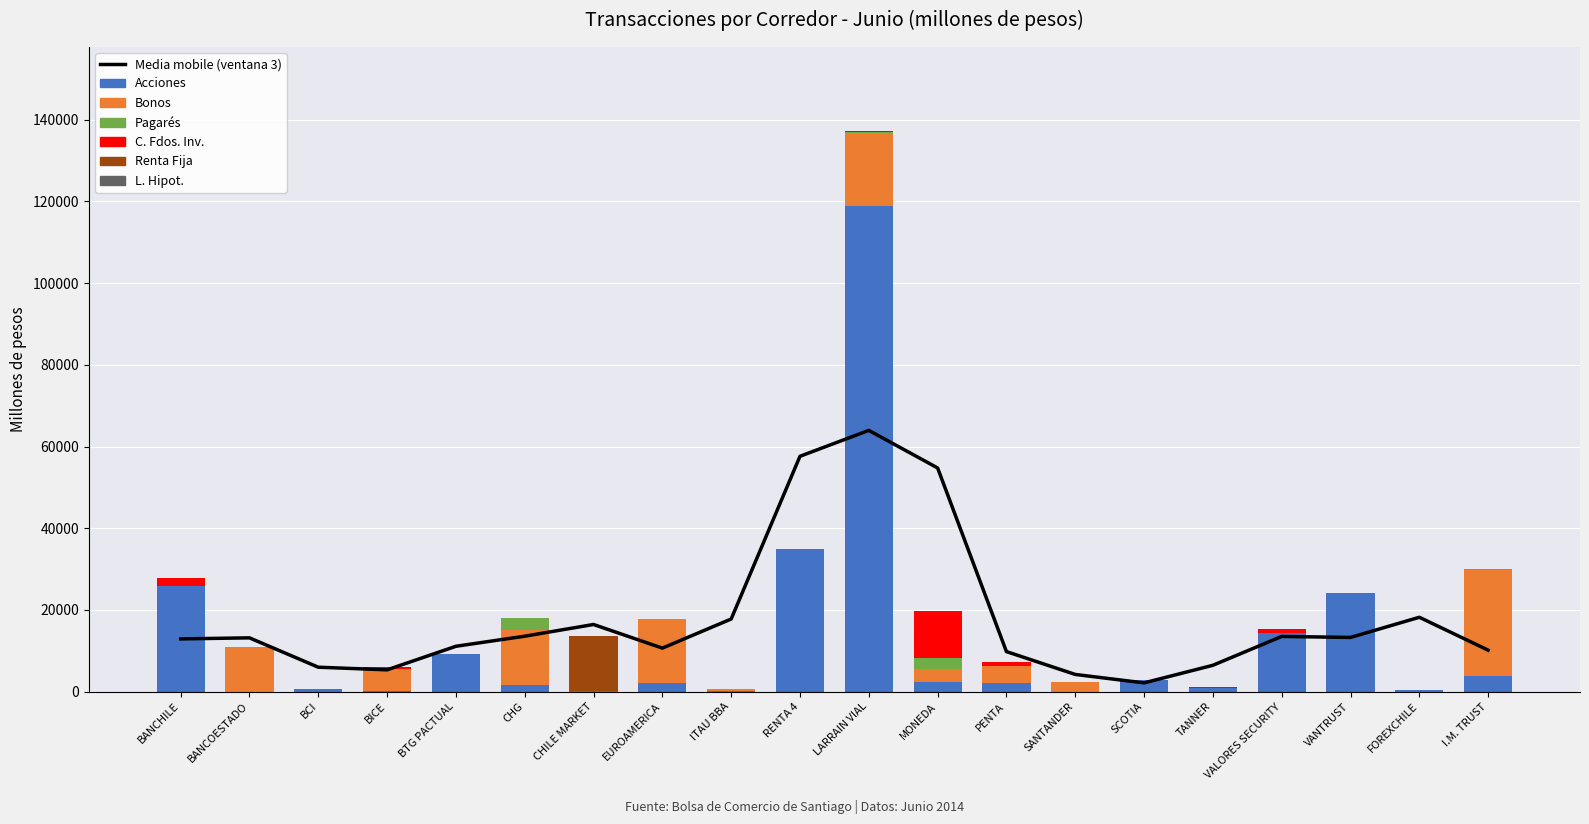

How many values in the L. Hipot. series exceed 0?

1